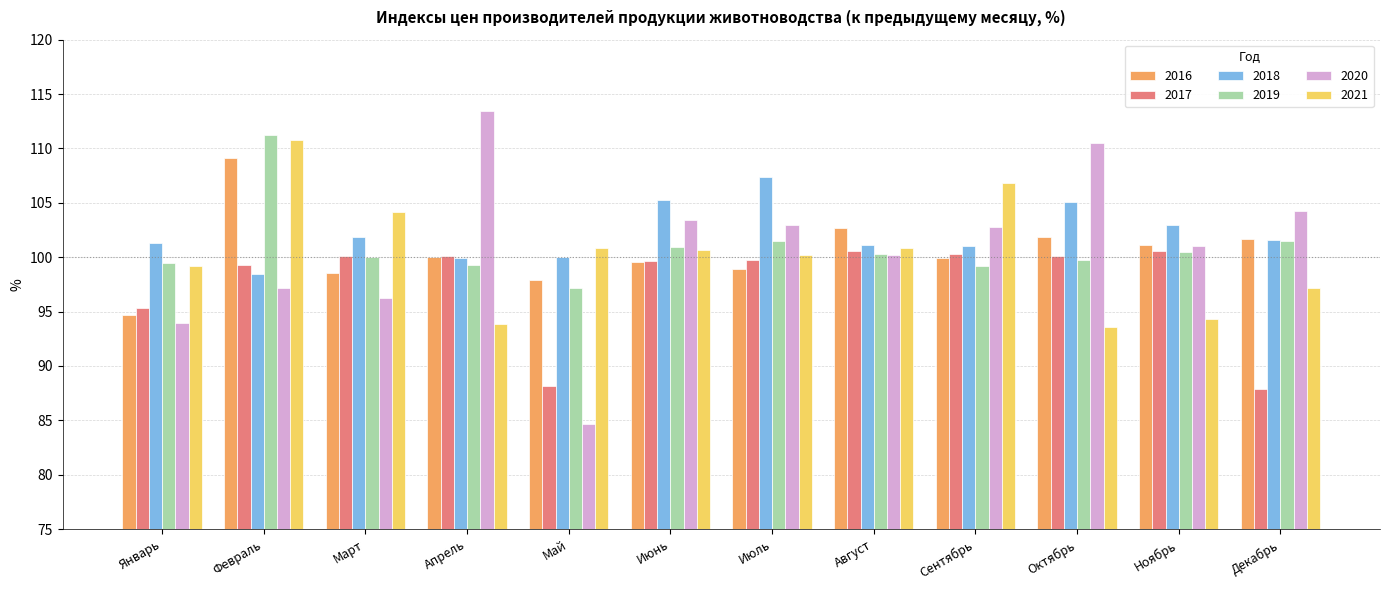

Count the number of data series in this chart.

6